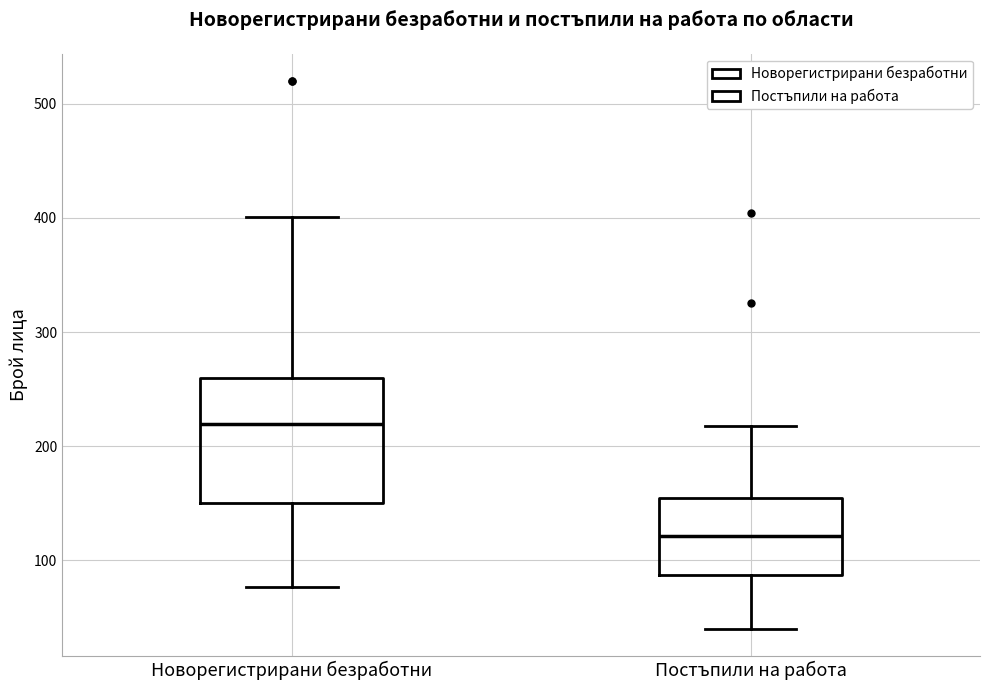

Reading left to right, transcribe this box plot: for each box, give where its median line is, the range the box spans, and where its two whiskers end, as read against the y-axis. The values are not printed on the chart, so give them approximately, as read against the axis.

Новорегистрирани безработни: median 220, box 150 to 260, whiskers 80 to 400
Постъпили на работа: median 120, box 90 to 150, whiskers 40 to 220